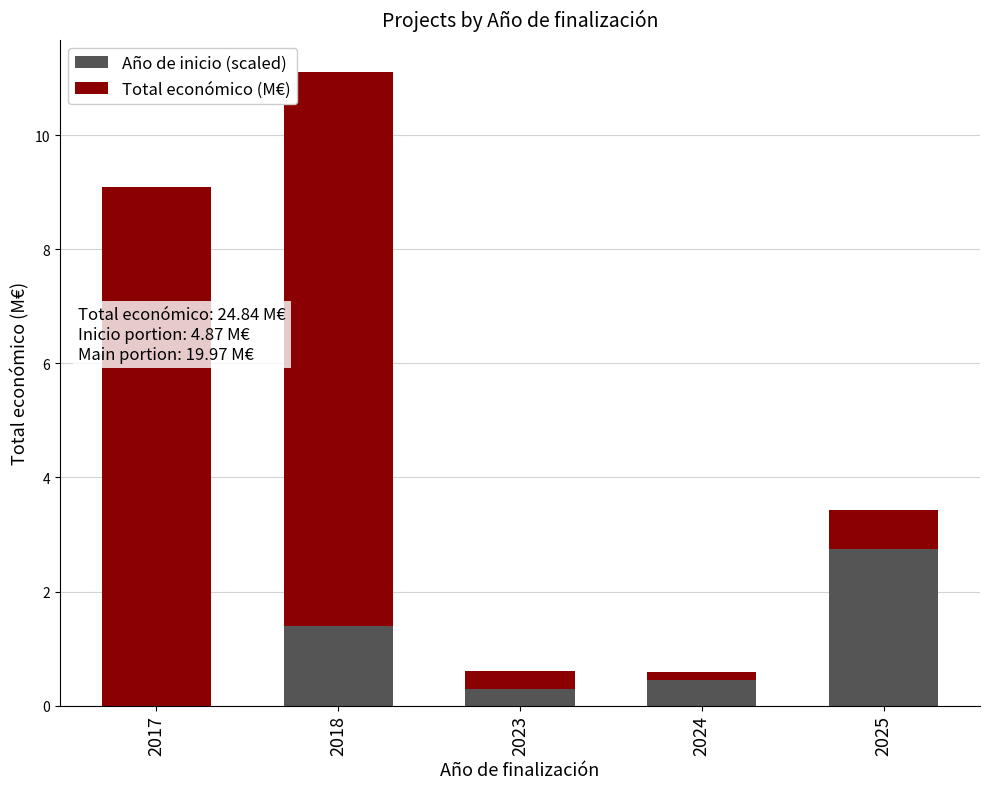

Are the bars horizontal?

No